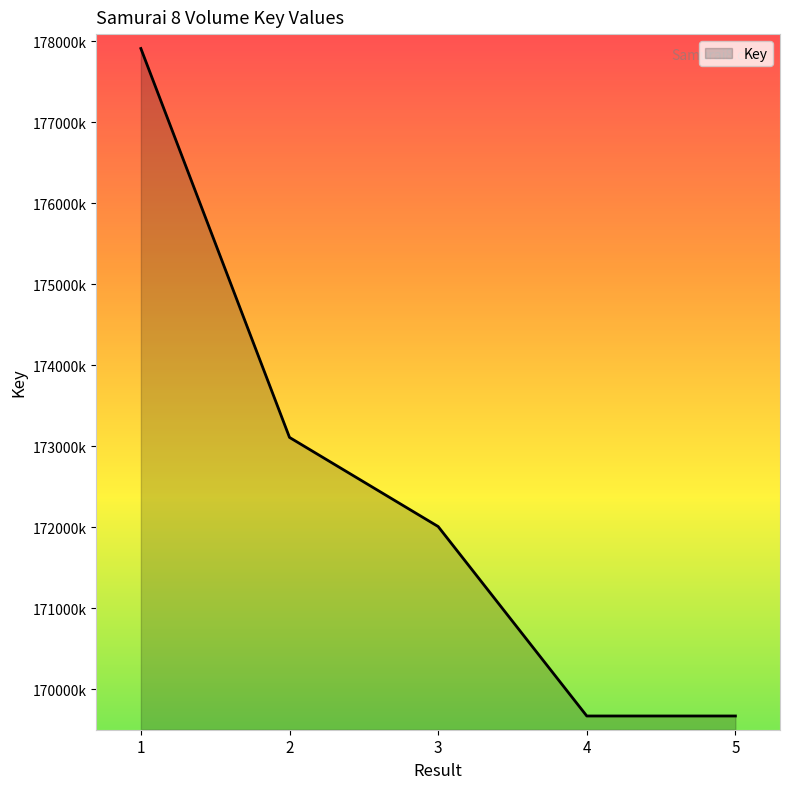

Does the chart have visible grid lines?

No